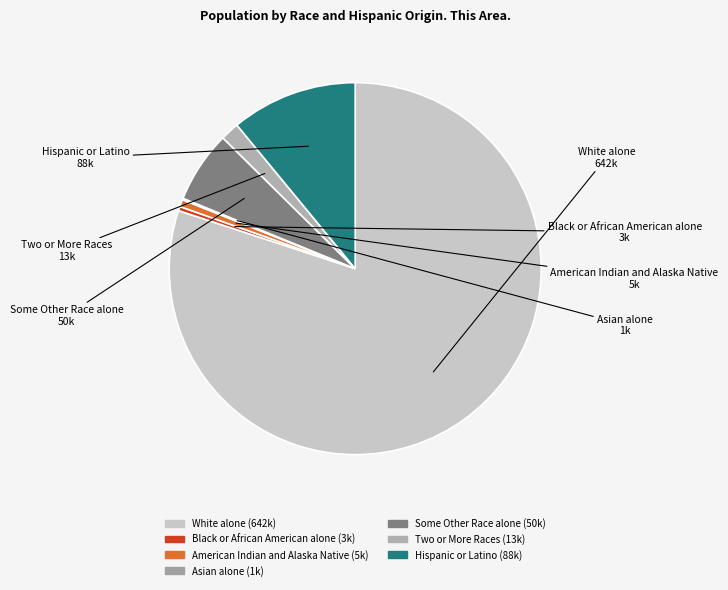

Which slice is the largest?

White alone